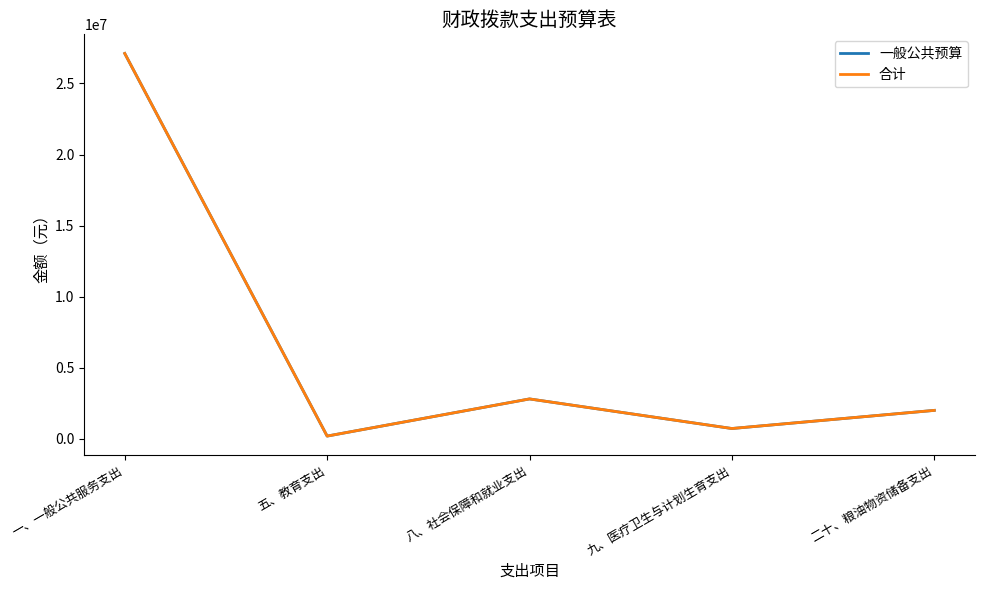

Where does the 一般公共预算 series first go above 2008060?

一、一般公共服务支出